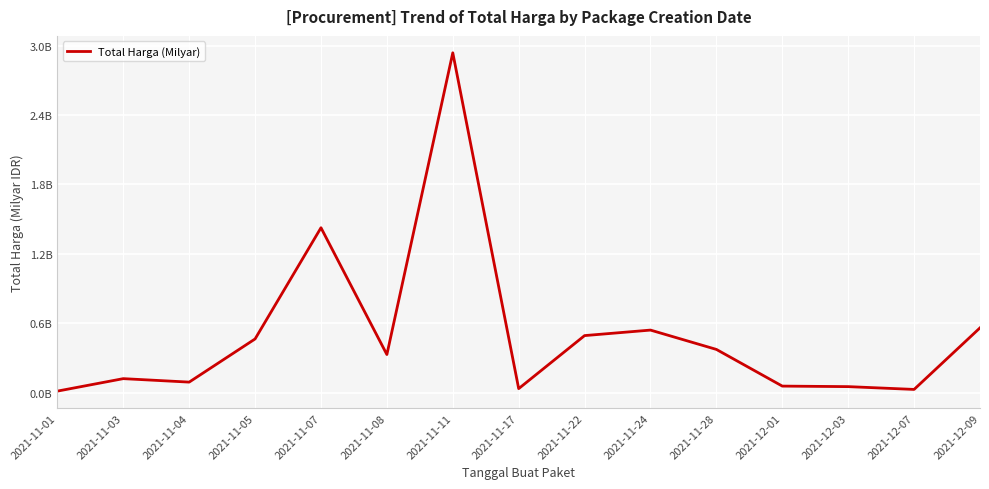

Does the chart display data point markers on the line(s)?

No